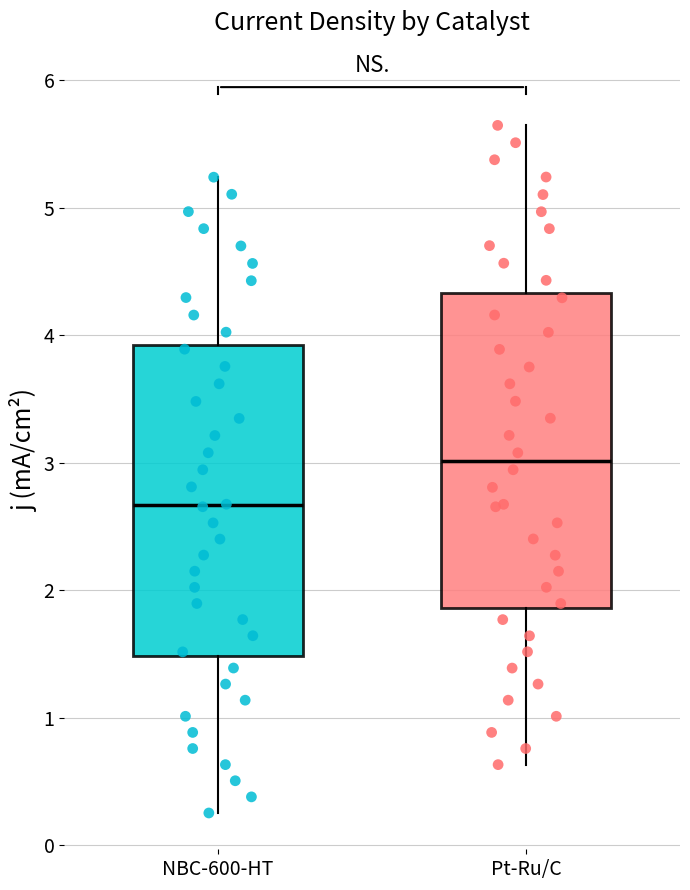

Which box has the highest median line?

Pt-Ru/C